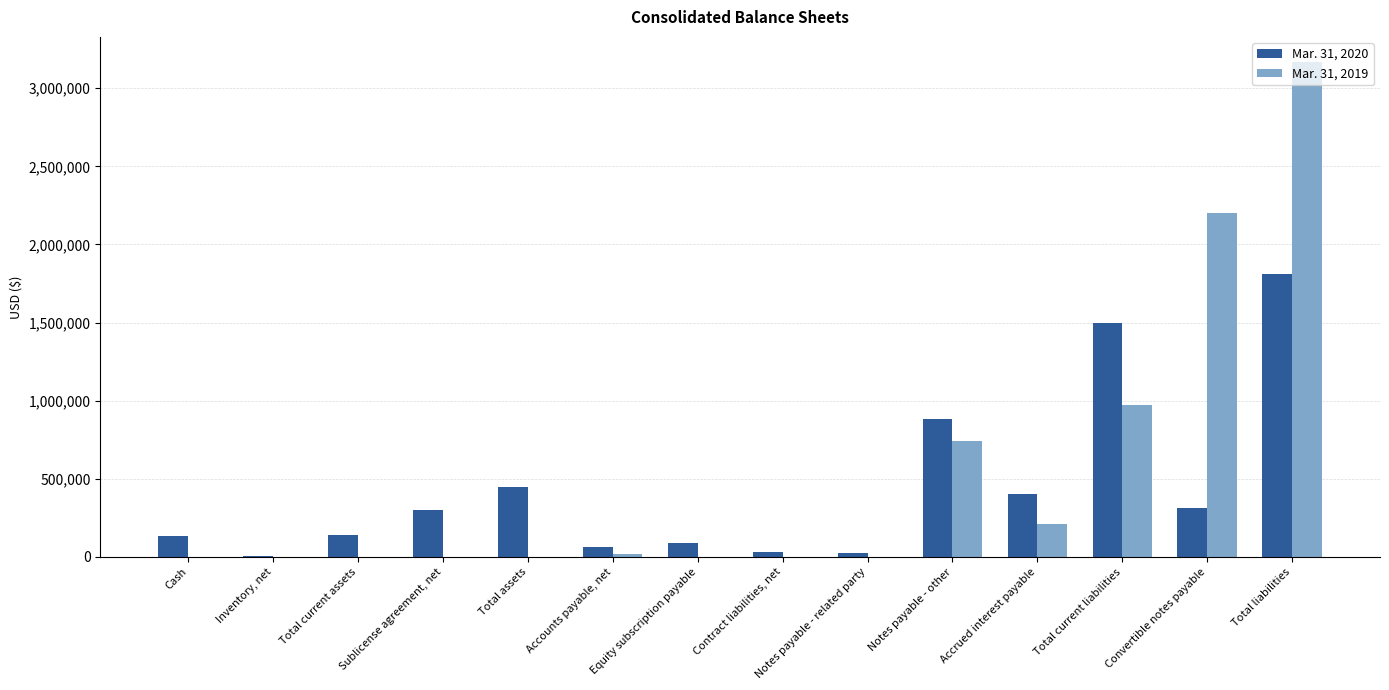

What is the total value across all series at Equity subscription payable?

90000